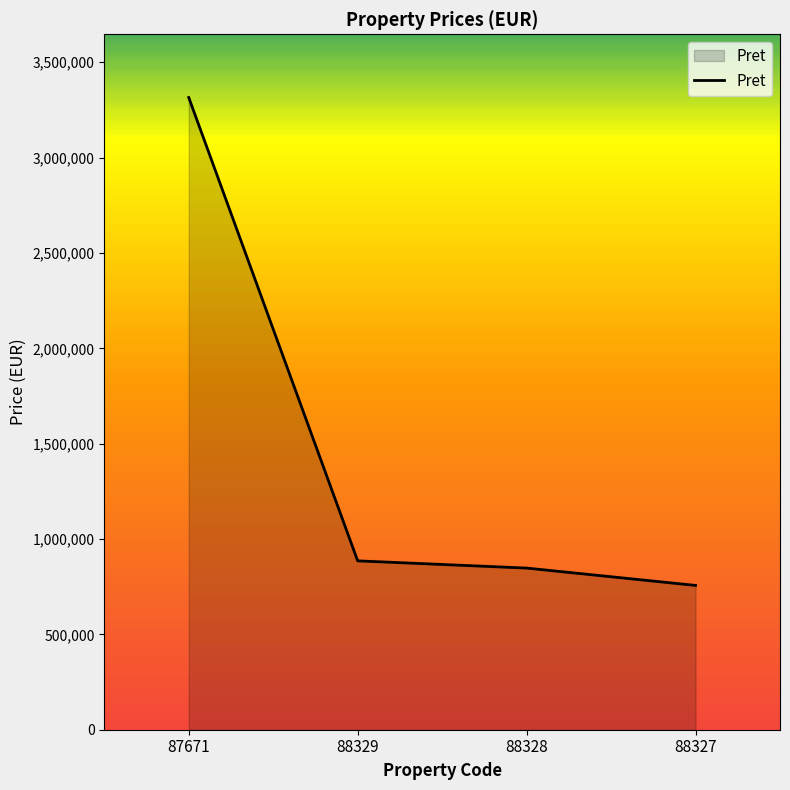

Reading left to right, list all the values displayed in this chart.

3315230	885502	847612	756728